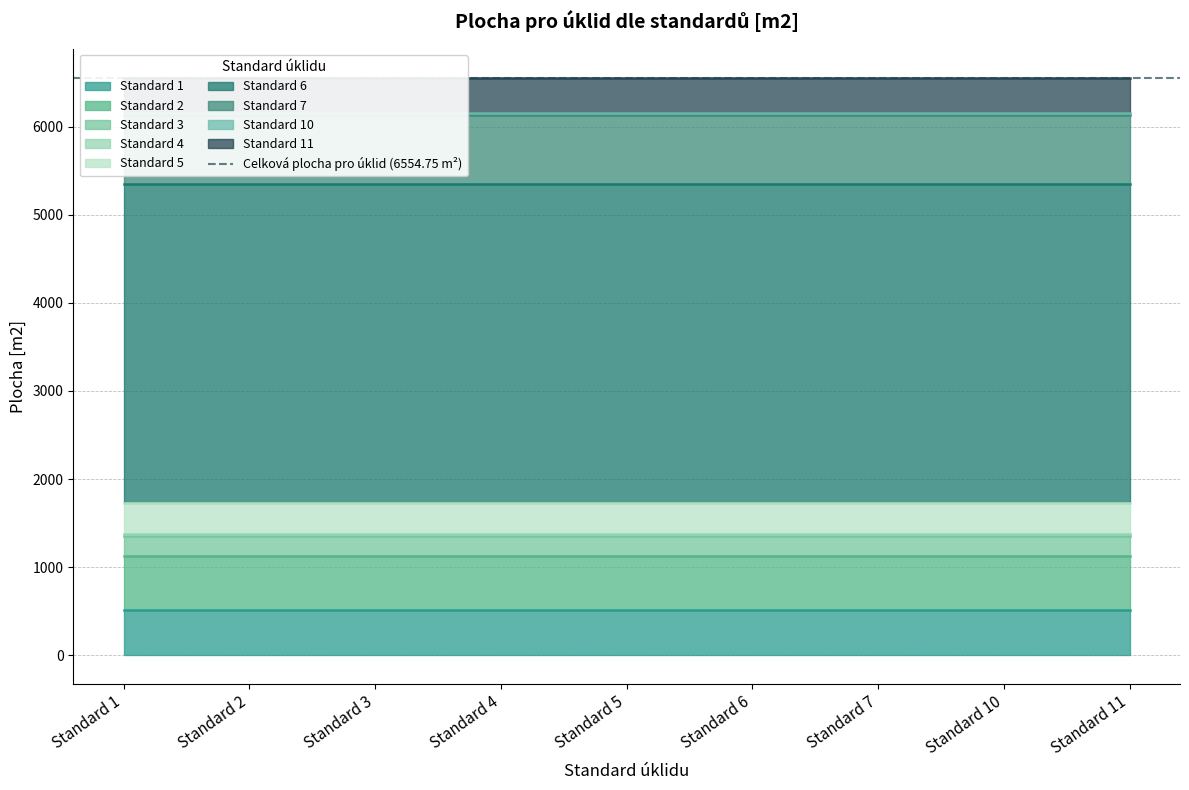

Reading right to left, list all the values displayed in this chart.

401.9	19.8	785.0	3618.9	357.5	17.2	223.4	614.1	516.8